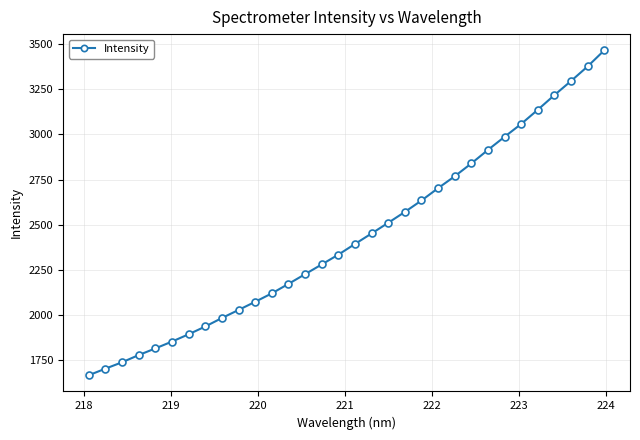

What is the maximum value shown in the chart?

3464.6